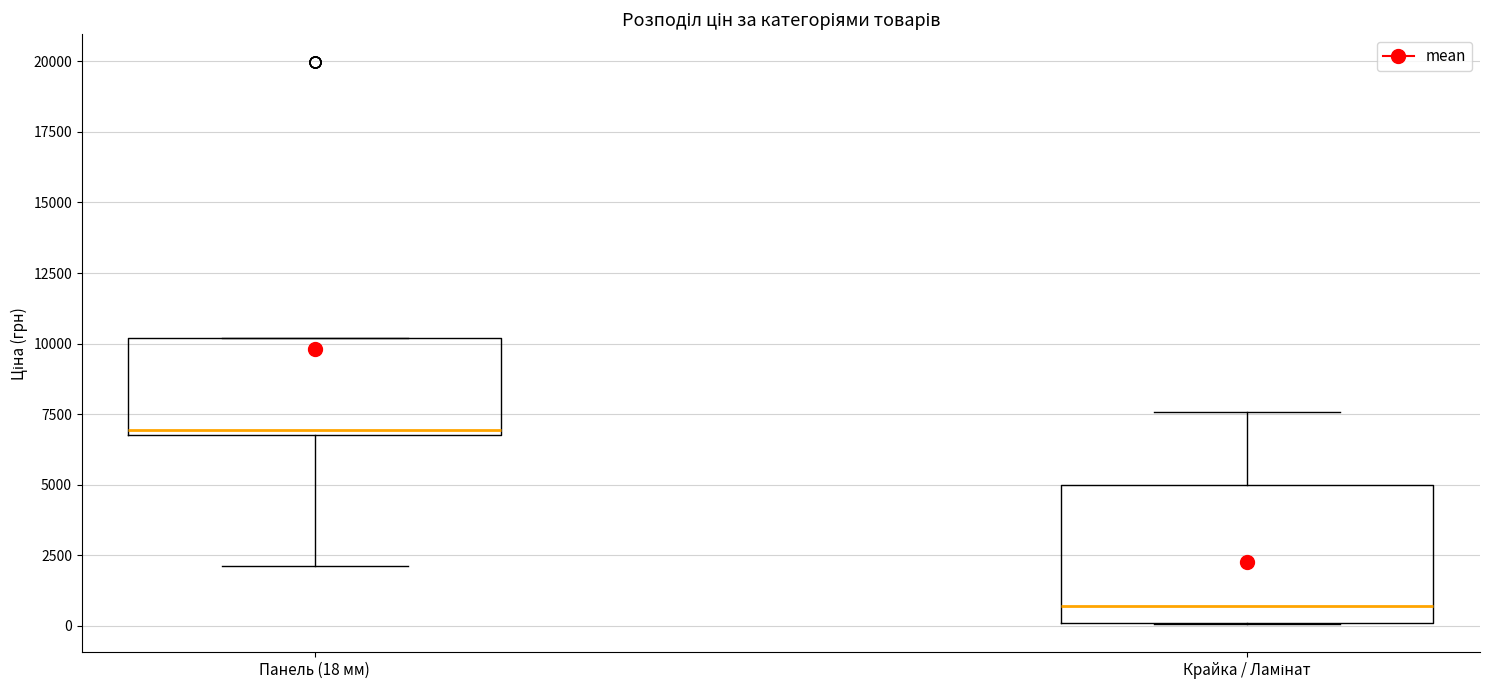

Which box is the tallest, from its lower edge to its upper edge?

Крайка / Ламінат